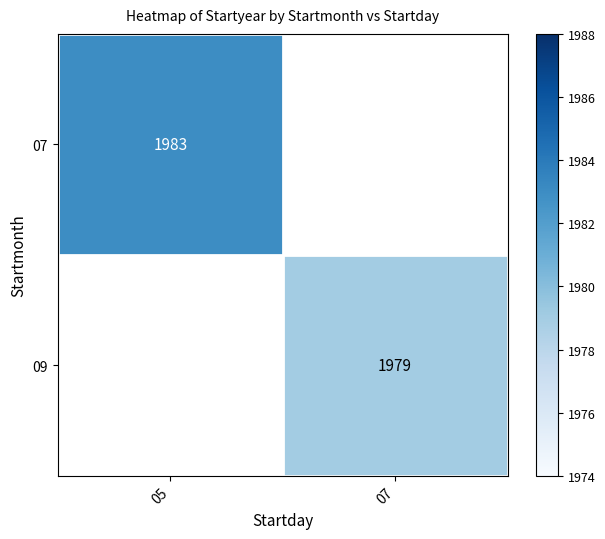

True or false: 07 has a value of 3496.3 at 05.

False